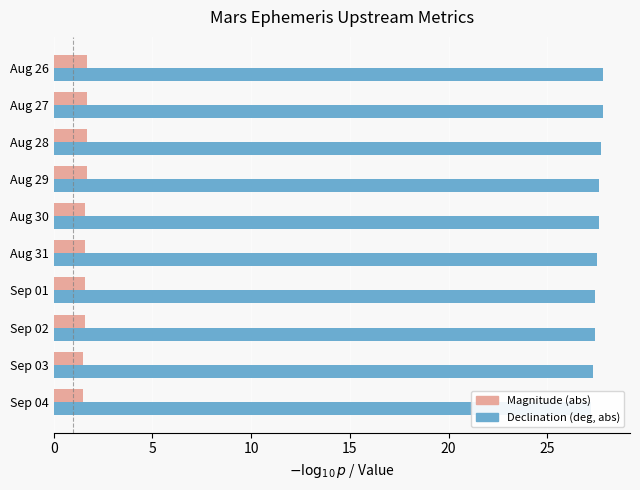

What are all the series names shown in the legend?

Magnitude (abs), Declination (deg, abs)